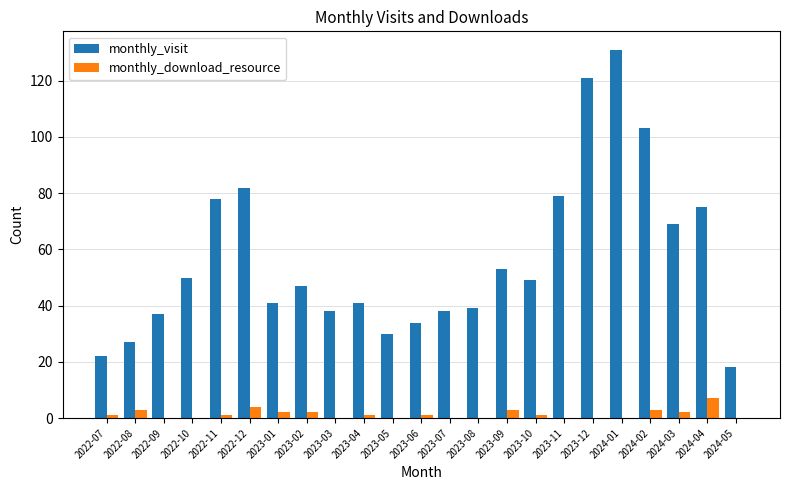

What is the sum of all monthly_visit values?

1302